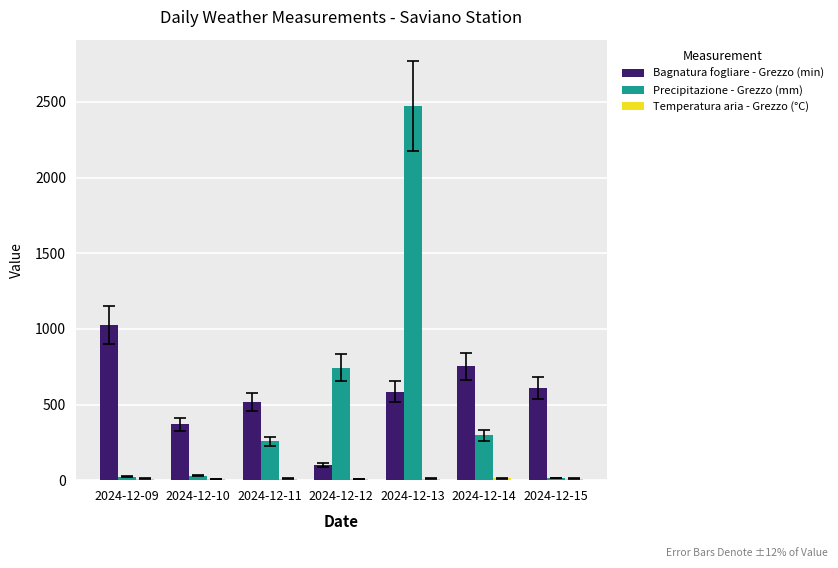

What is the difference between the Bagnatura fogliare - Grezzo (min) values at 2024-12-14 and 2024-12-13?

167.0